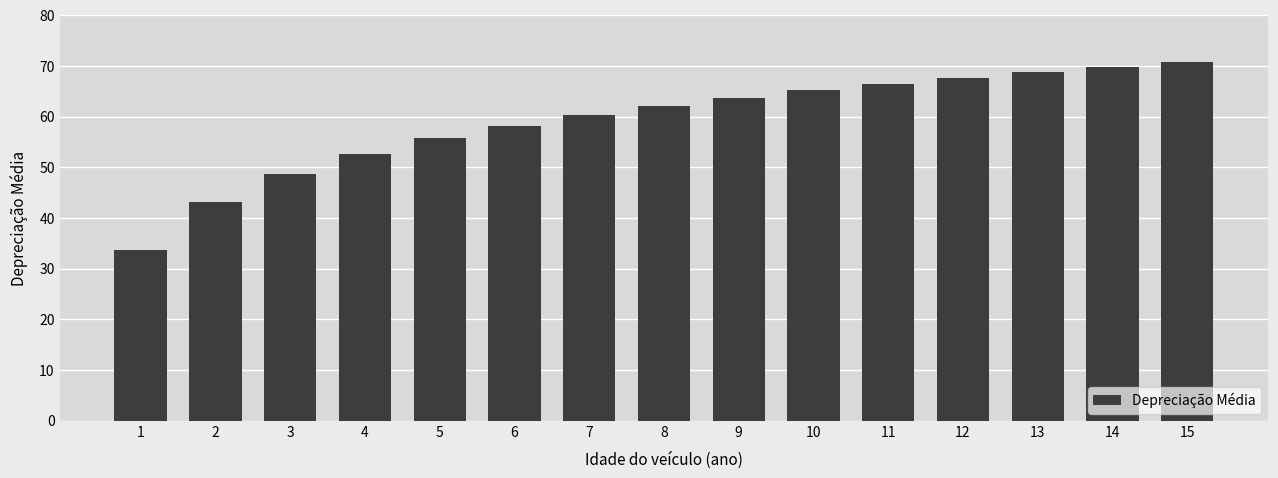

List the labels in order of value, largest first.

15, 14, 13, 12, 11, 10, 9, 8, 7, 6, 5, 4, 3, 2, 1